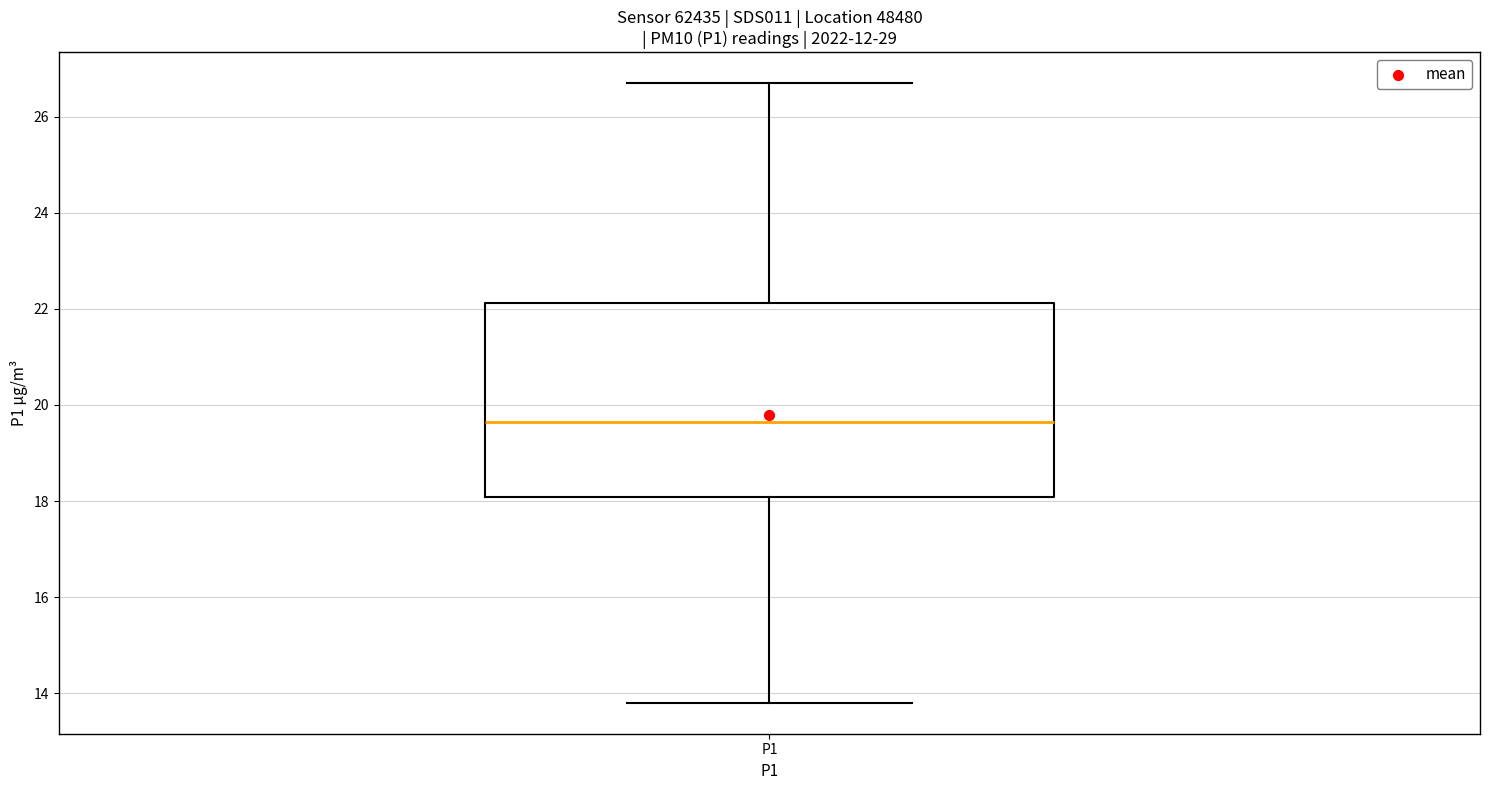

Where is the upper edge of the box for P1 on the y-axis? The values are not printed on the chart, so give them approximately, as read against the axis.

22.2